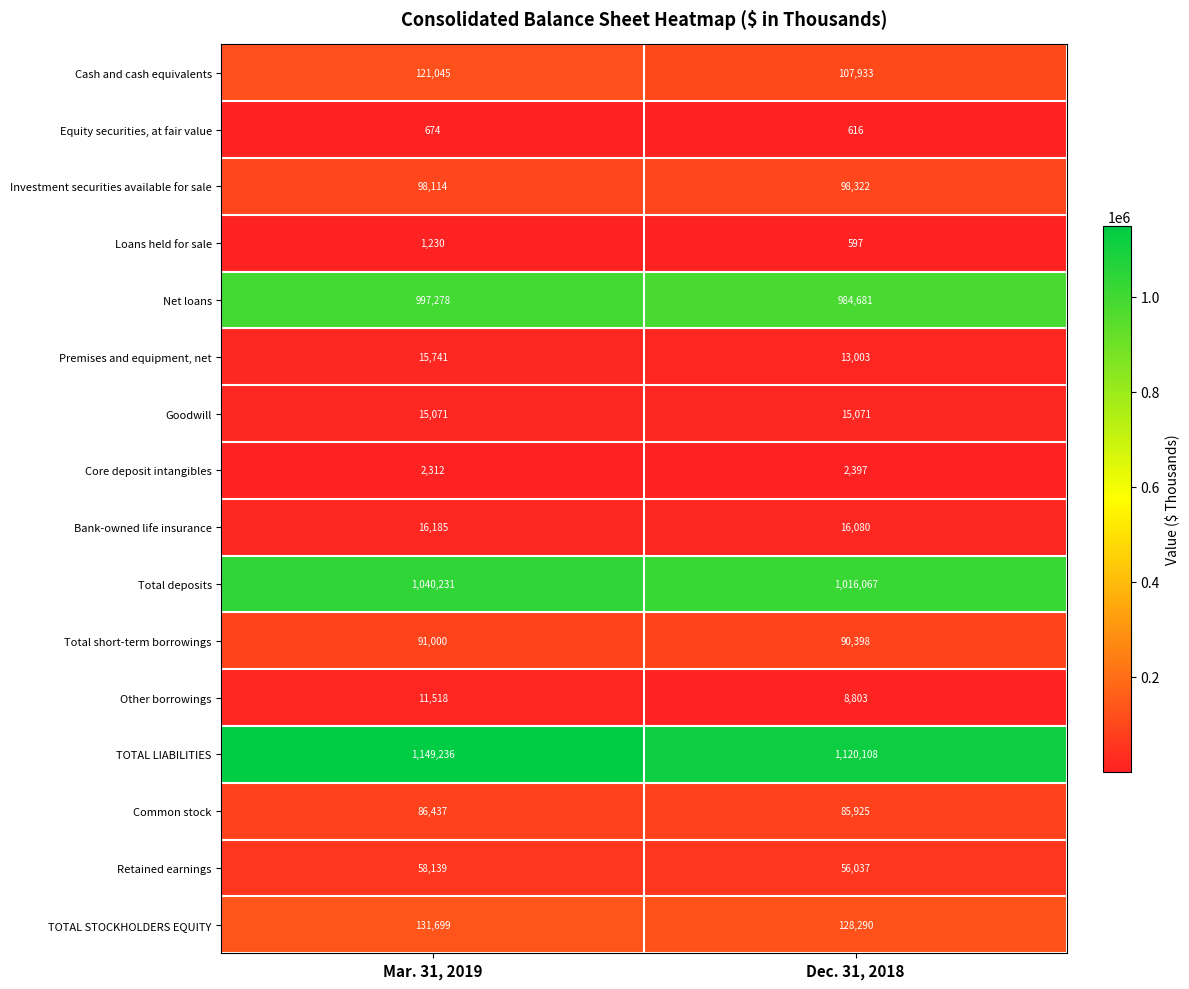

What value does the Loans held for sale series have at Dec. 31, 2018, to the nearest 100?

600